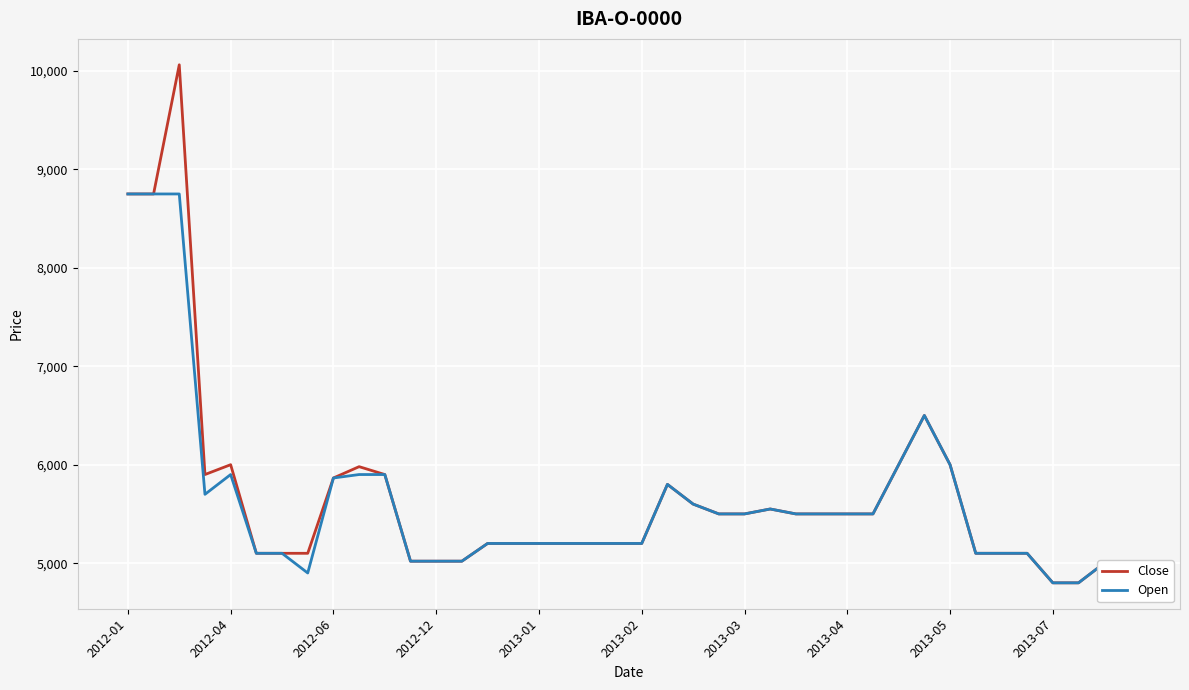

What are all the series names shown in the legend?

Close, Open